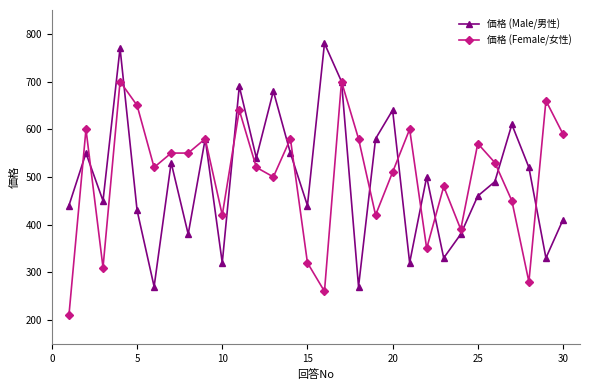

Rank the series by their maximum value, from lowest to highest.

価格 (Female/女性), 価格 (Male/男性)